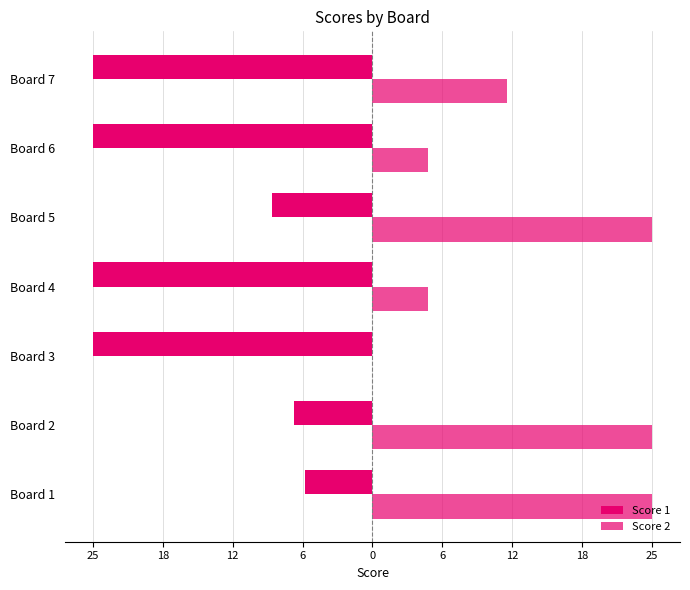

What are all the series names shown in the legend?

Score 1, Score 2